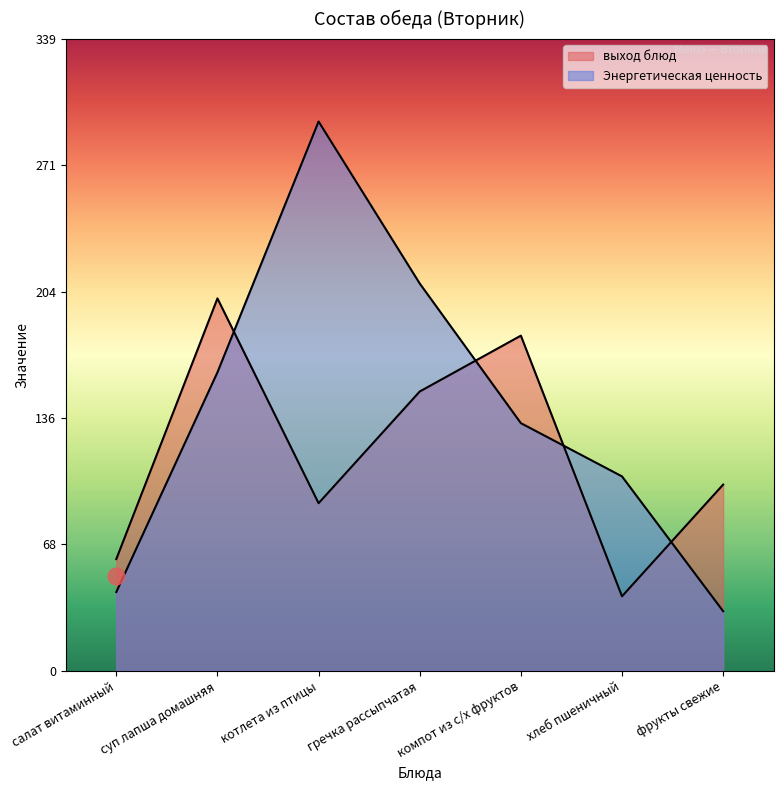

What is the maximum value shown in the chart?

295.0